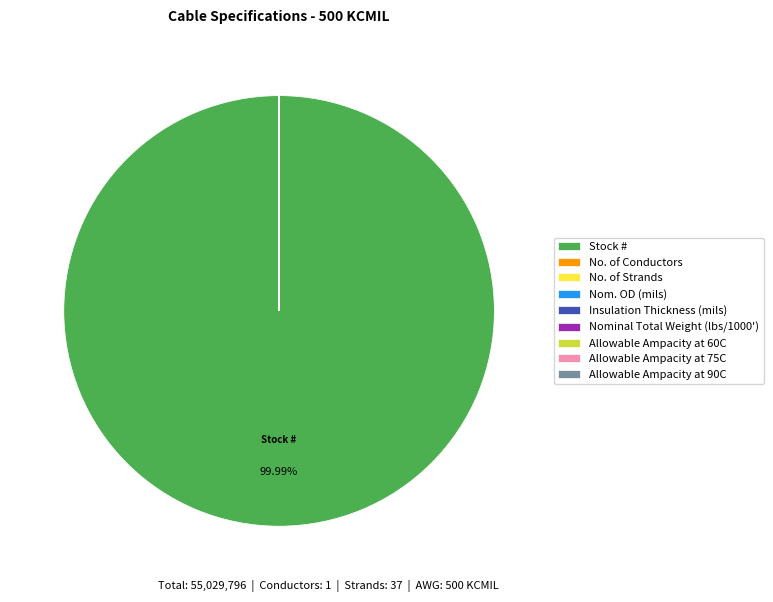

Does Stock # represent more than half of the total?

Yes